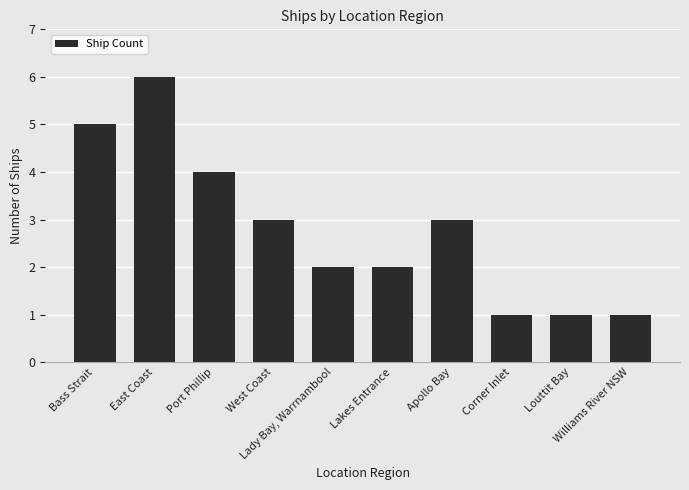

What value does the data have at Lakes Entrance?

2